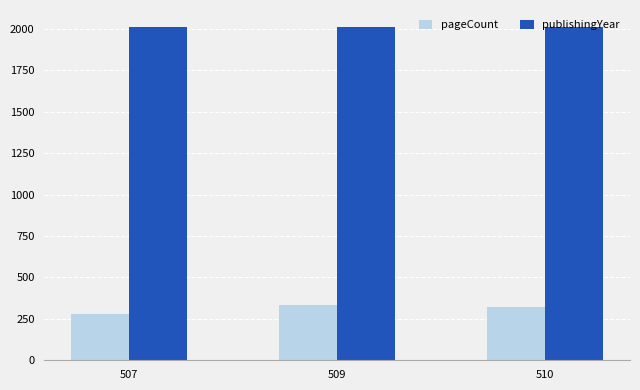

Which series has the largest range (max minus min)?

pageCount